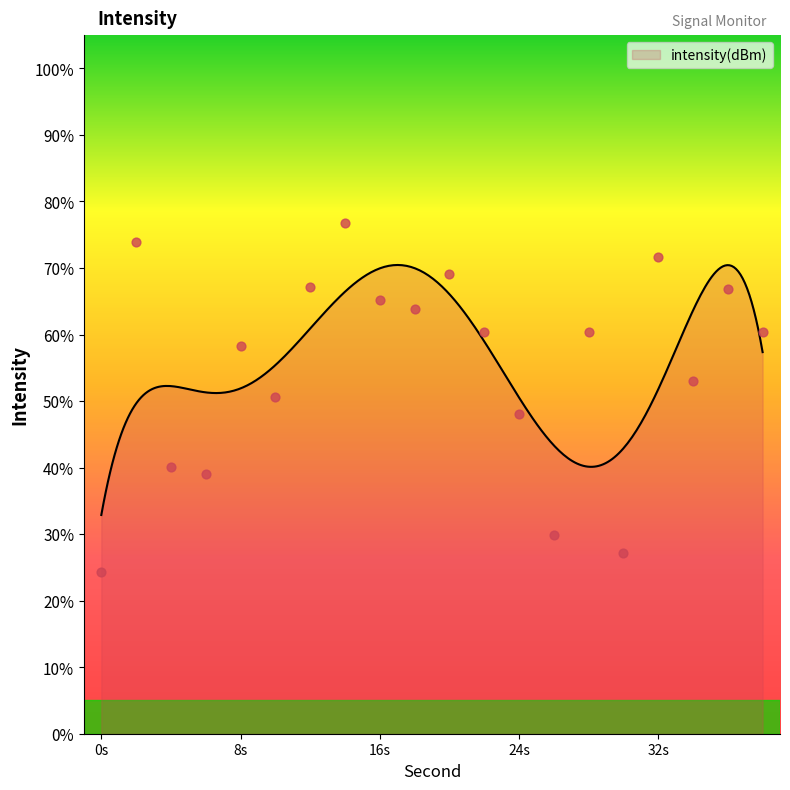

What is the ratio of the value at 2 to the value at 28?

1.2